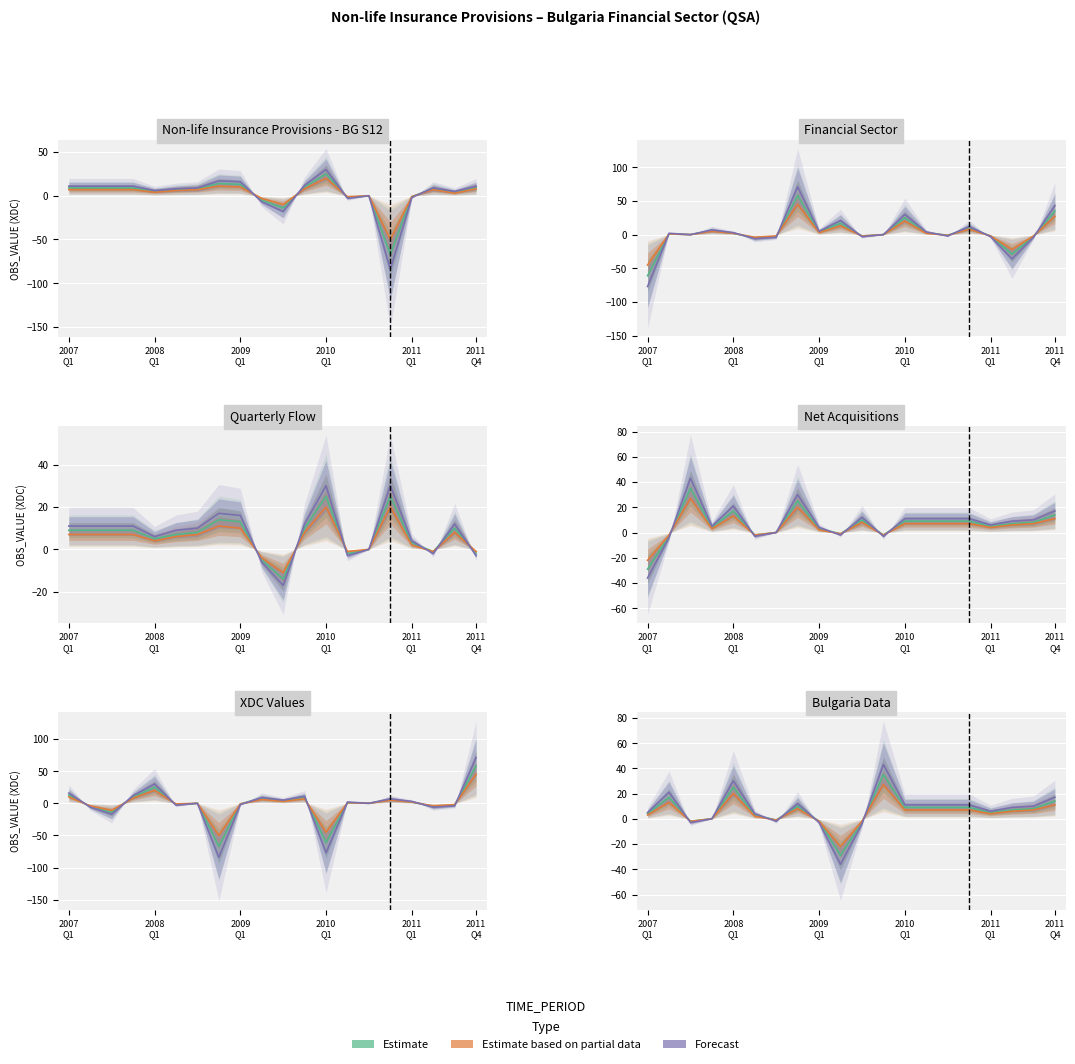

Does the chart display data point markers on the line(s)?

No